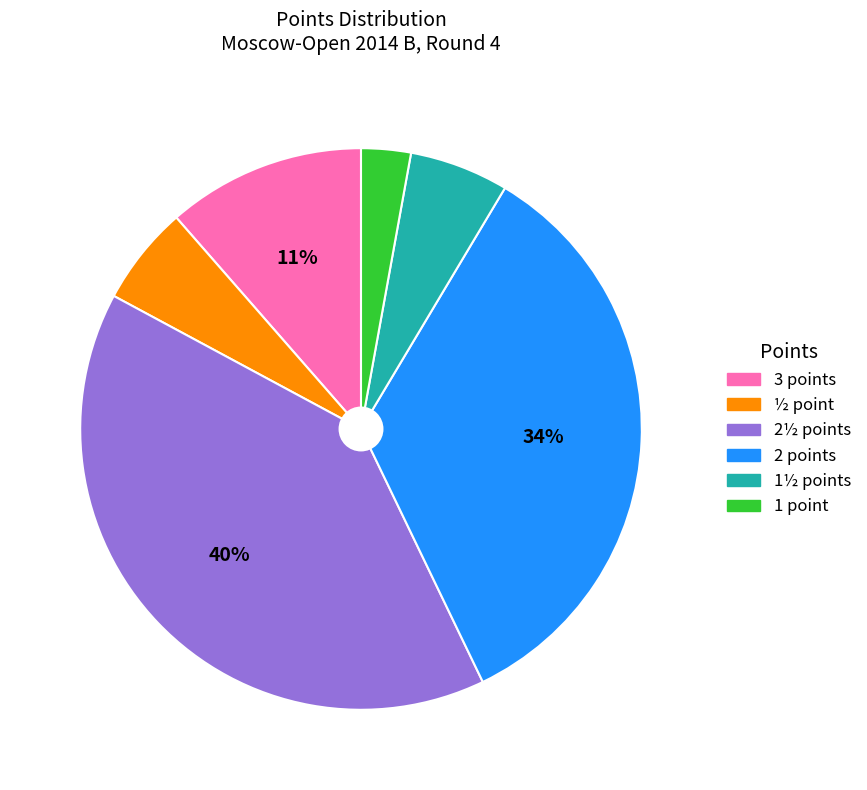

Does any single category account for the majority?

No